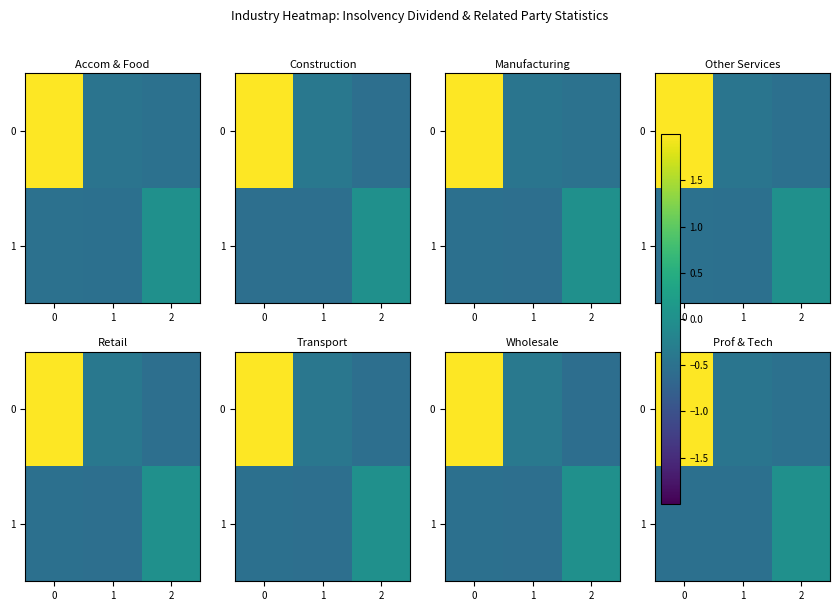

Count the number of categories in the chart.

3